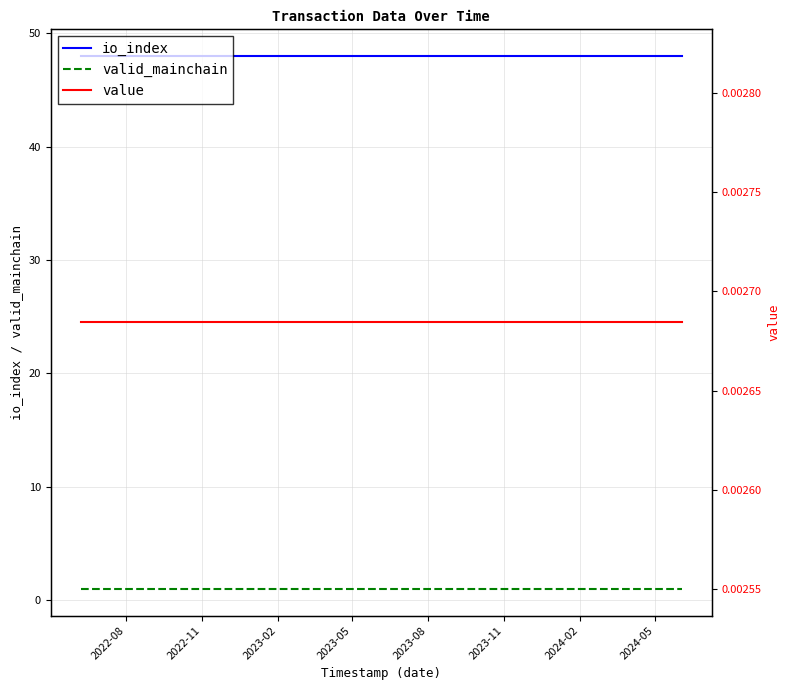

True or false: valid_mainchain and io_index cross at least once.

False